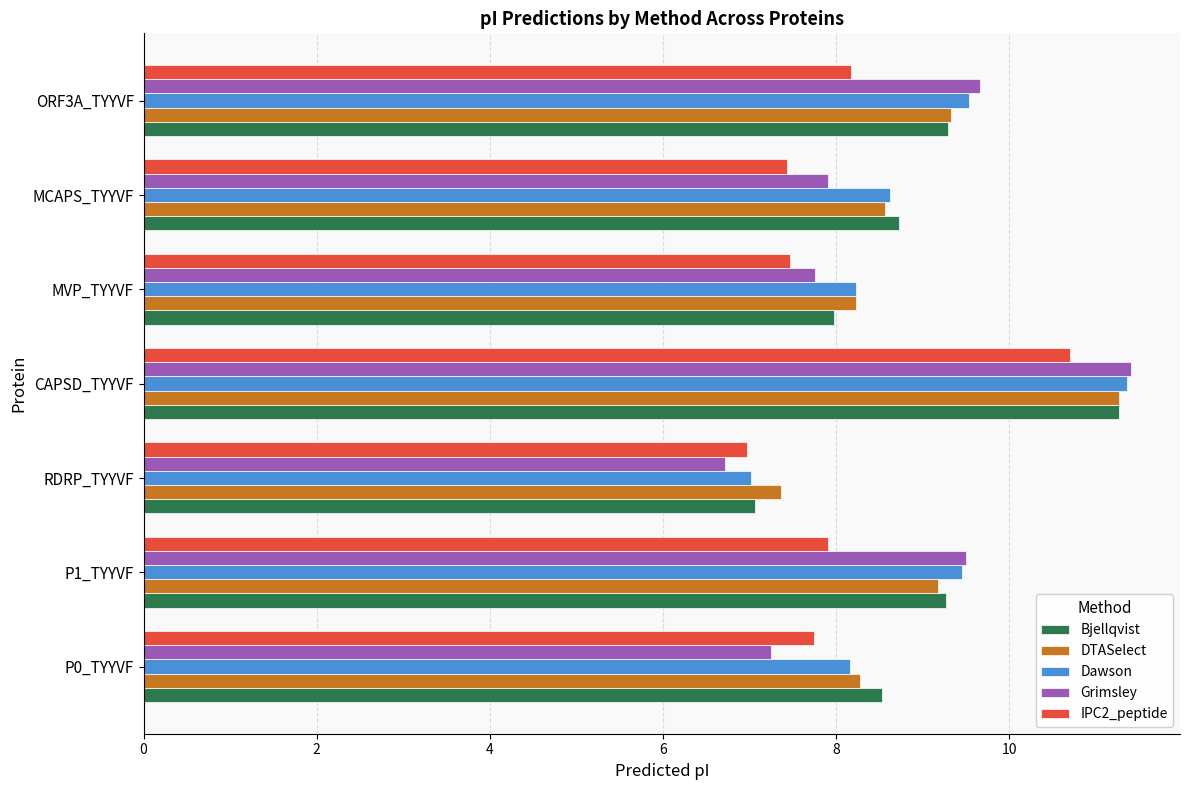

Which series changed the most between P0_TYYVF and P1_TYYVF?

Grimsley